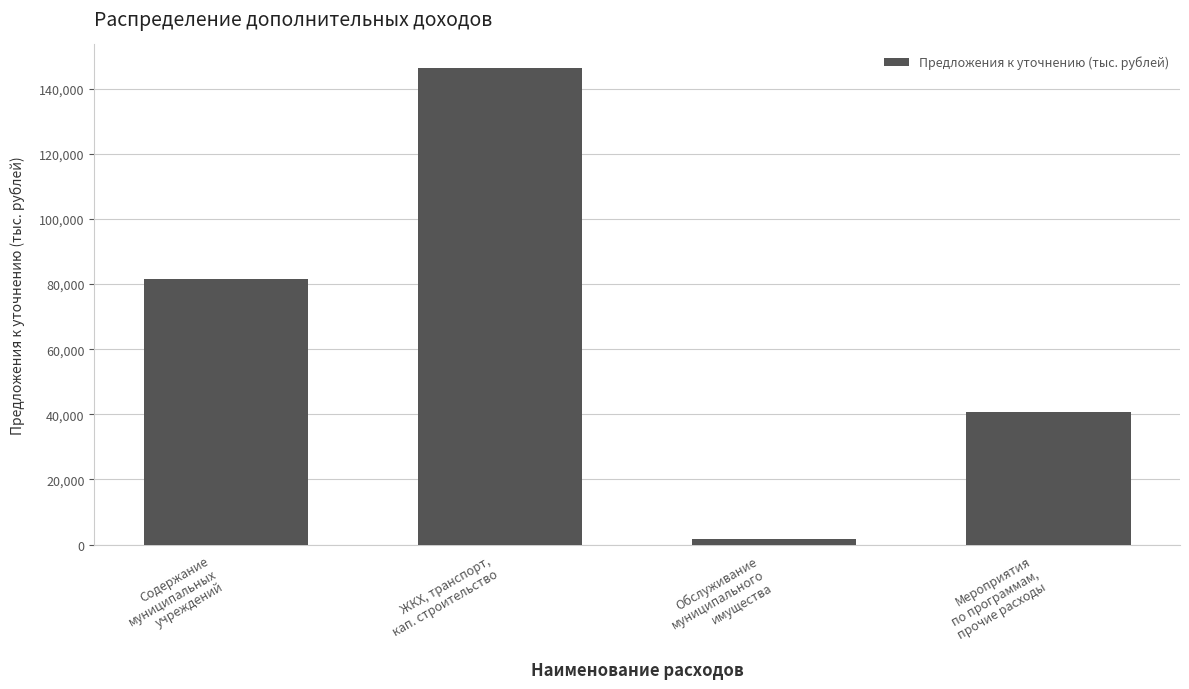

What is the change in value from Обслуживание
муниципального
имущества to Мероприятия
по программам,
прочие расходы?

+38981.3